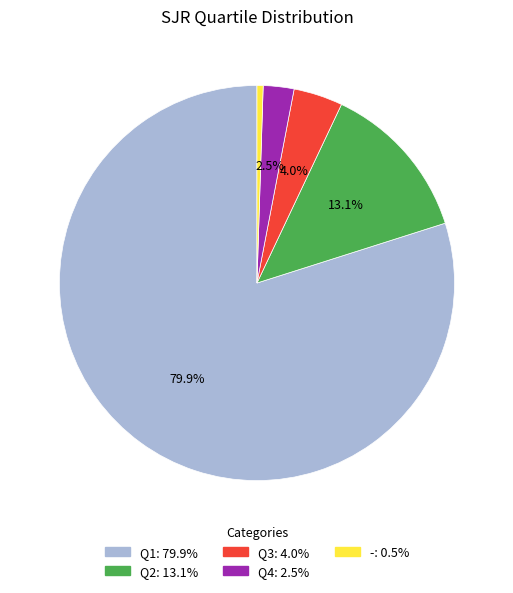

Which slice is the largest?

Q1